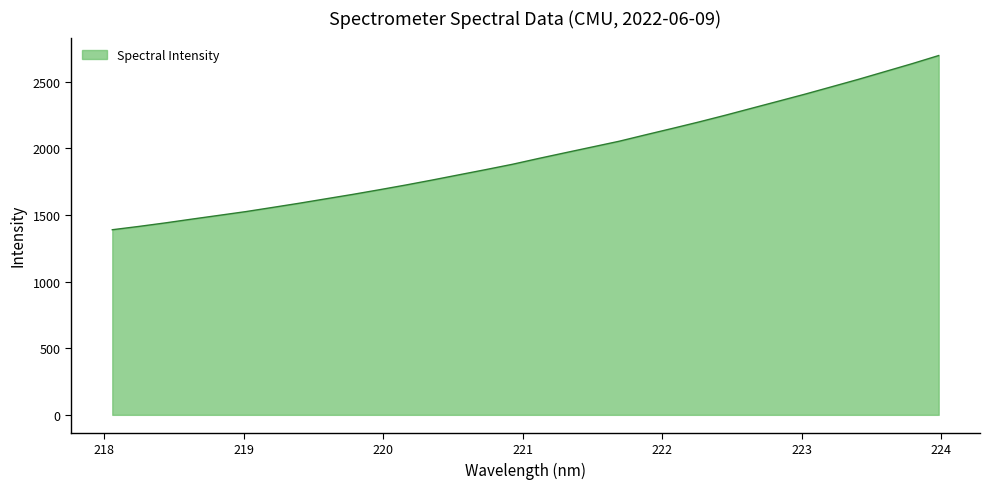

What is the difference between the maximum and minimum values?

1306.5